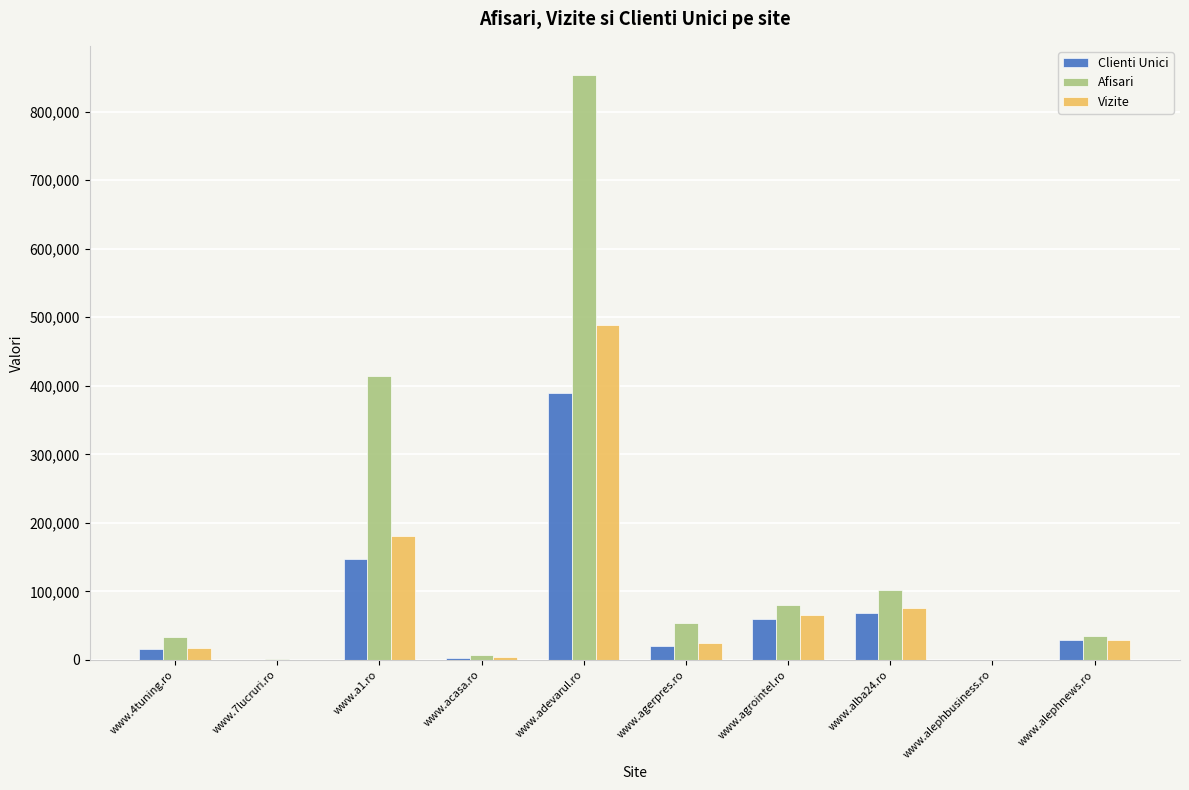

How many distinct data groups are displayed?

3